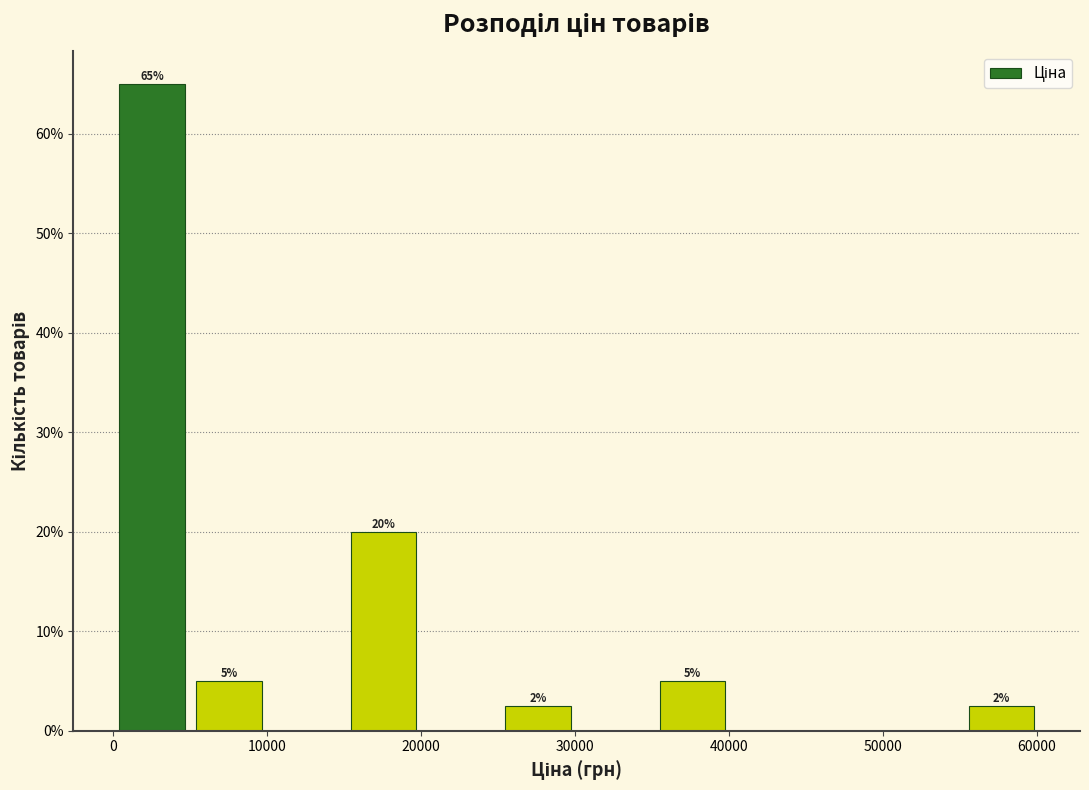

Over which range of the x-axis is the bar tallest?

0 to 5000